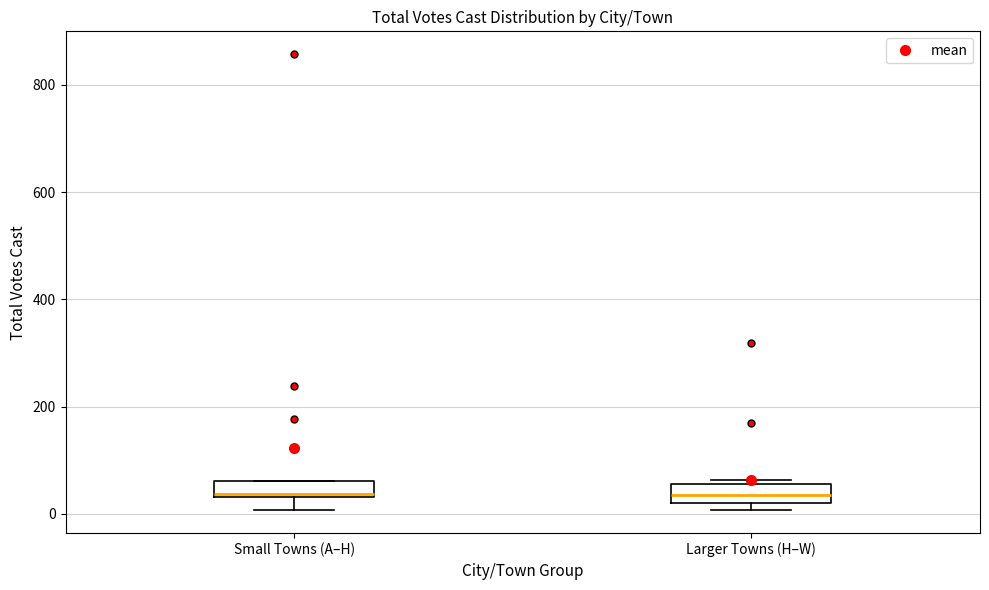

Where does the median line of the box for Larger Towns (H–W) sit on the y-axis? The values are not printed on the chart, so give them approximately, as read against the axis.

40